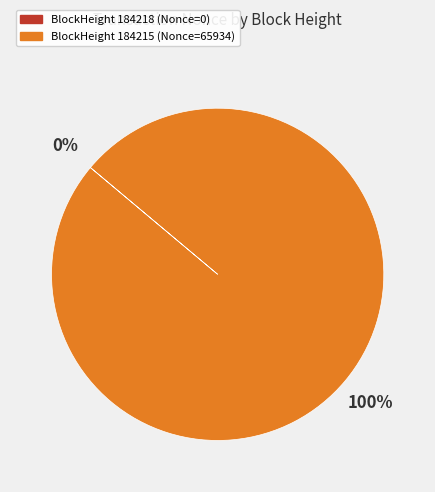

To the nearest percent, what portion does BlockHeight 184215 (Nonce=65934) represent?

100%